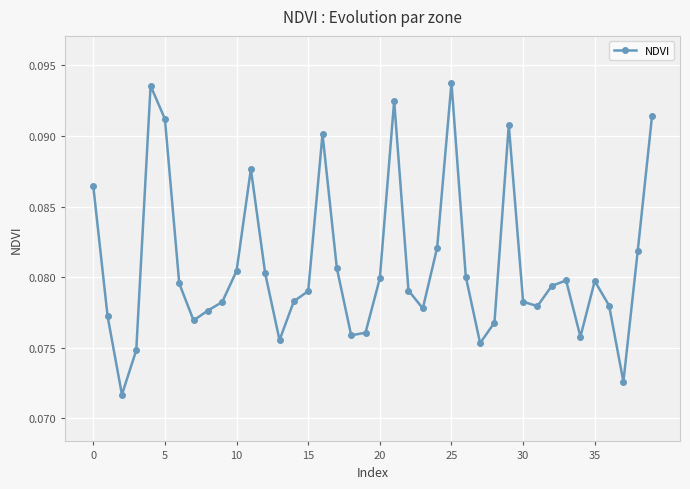

What is the sum of all values?

3.2